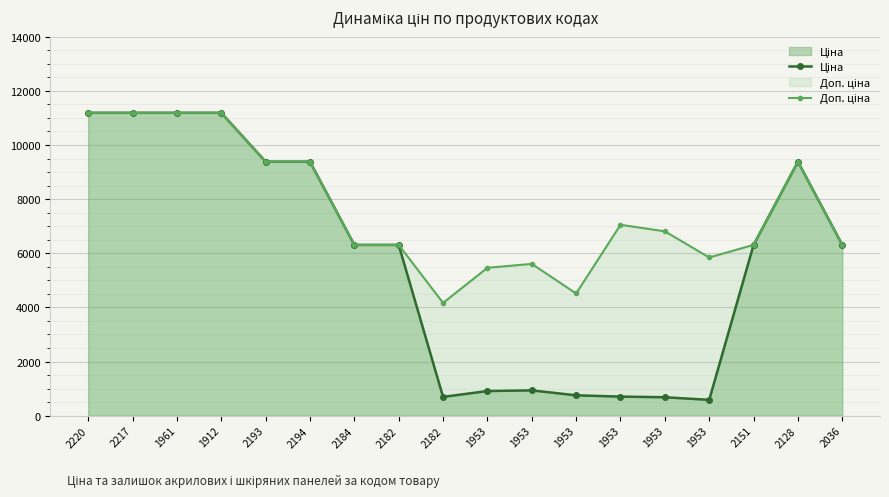

How many lines are shown in the chart?

2